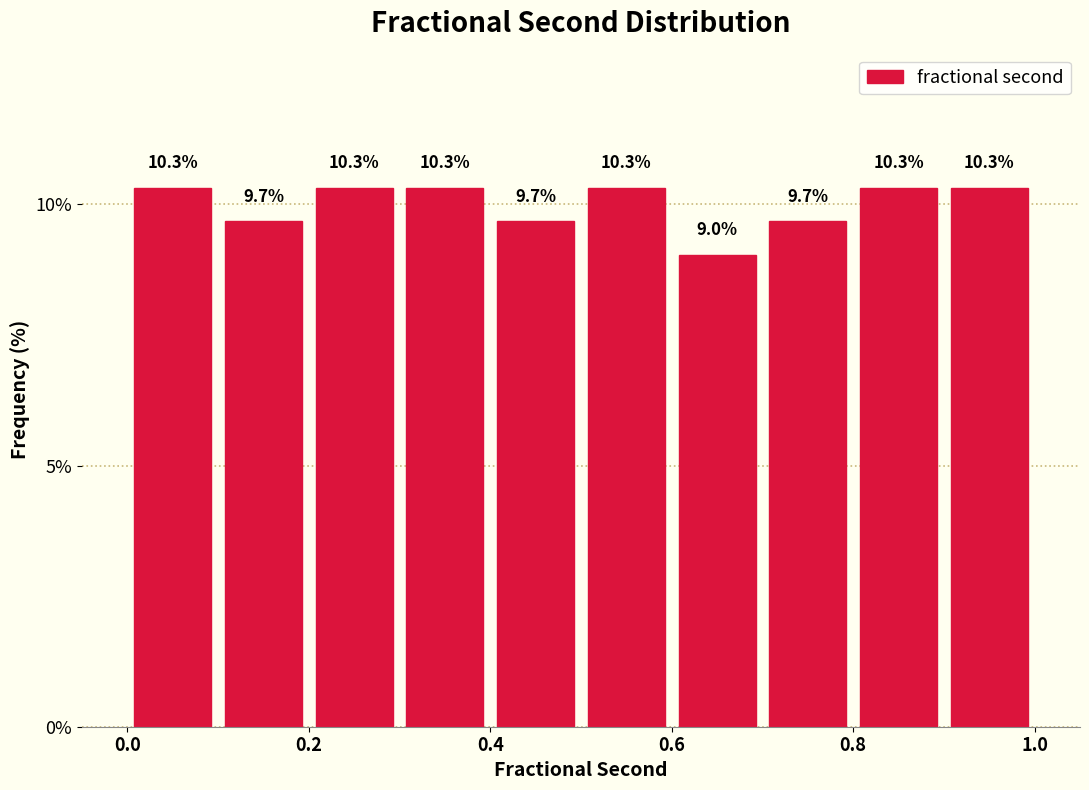

Reading left to right, list every bar in this chart as the range it spans on the x-axis followed by its height.

0.0 to 0.1: 10.3
0.1 to 0.2: 9.7
0.2 to 0.3: 10.3
0.3 to 0.4: 10.3
0.4 to 0.5: 9.7
0.5 to 0.6: 10.3
0.6 to 0.7: 9.0
0.7 to 0.8: 9.7
0.8 to 0.9: 10.3
0.9 to 1.0: 10.3